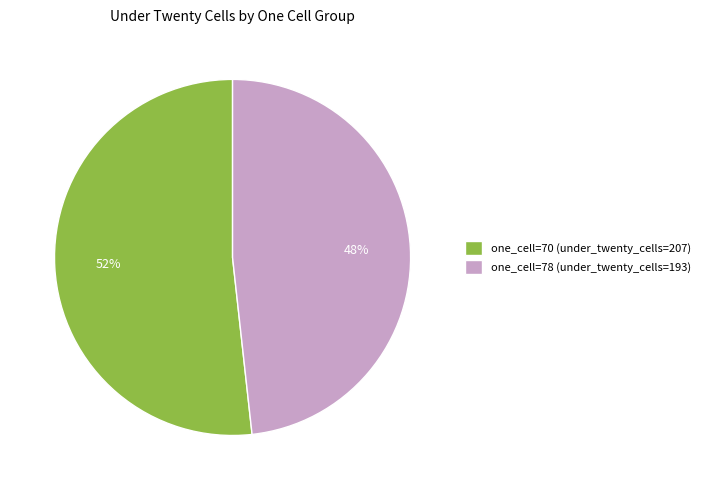

Which category has the biggest portion of the pie?

one_cell=70 (under_twenty_cells=207)